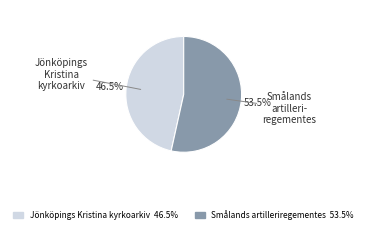

How many slices are in this pie chart?

2